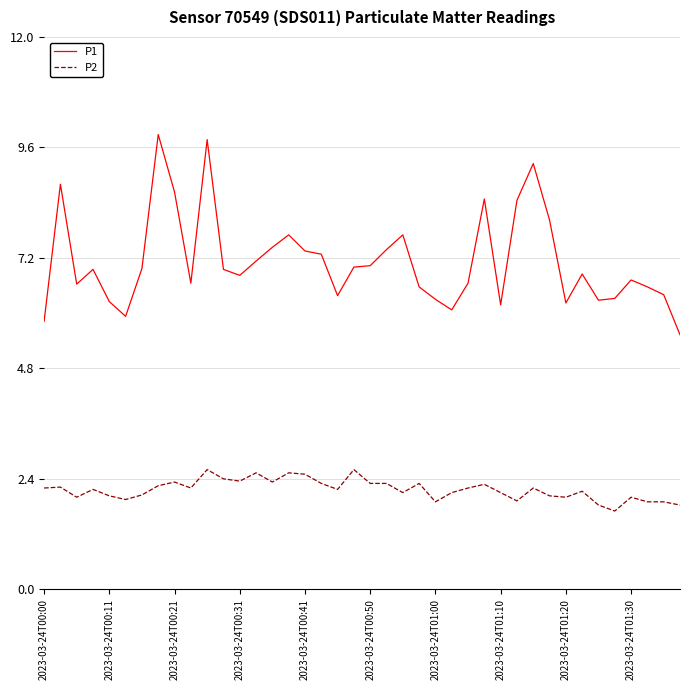

Which series has the largest range (max minus min)?

P1